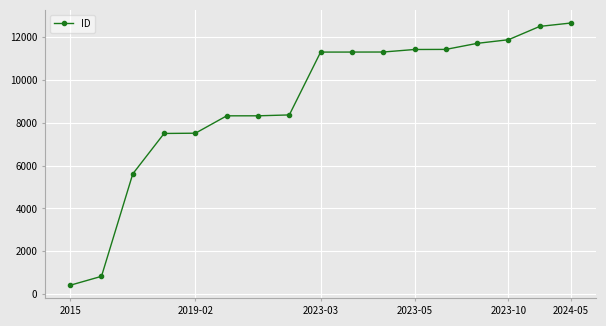

What is the greatest value displayed?

12644